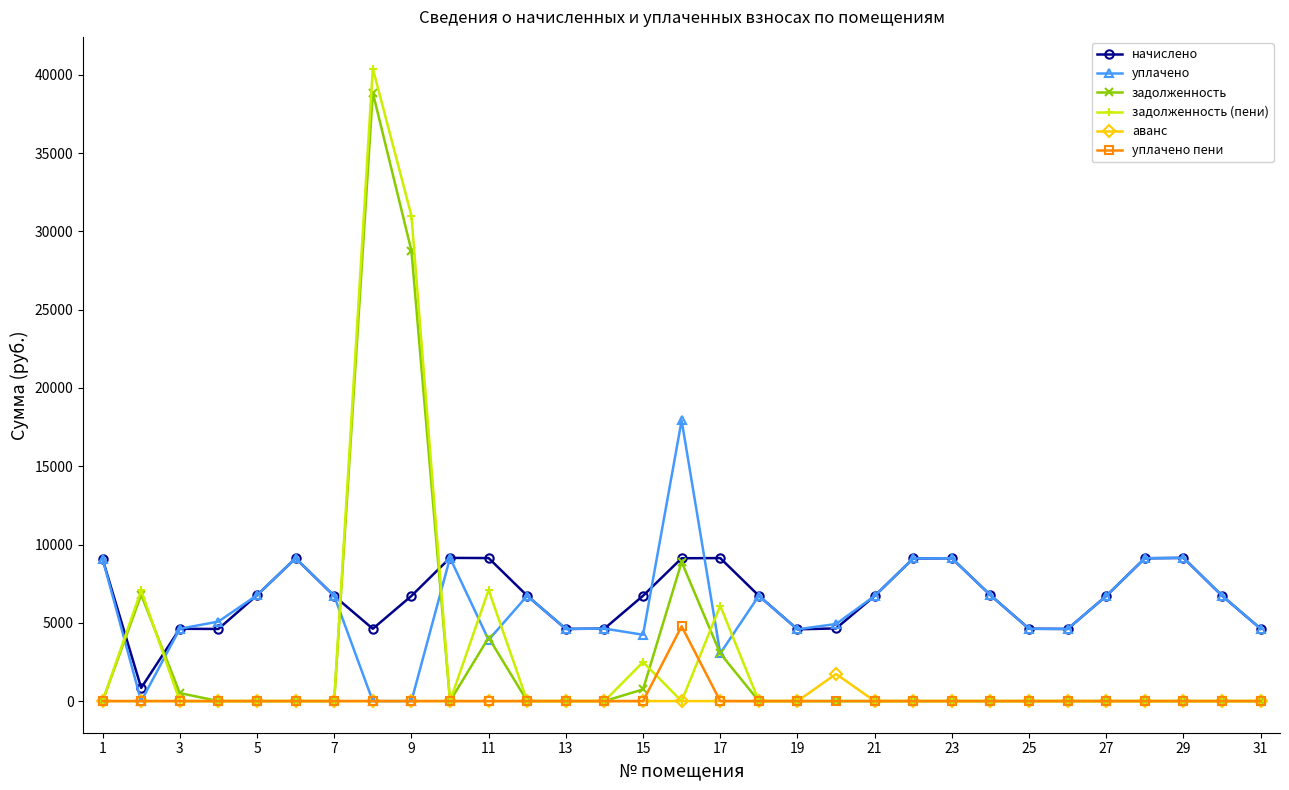

True or false: уплачено has more than 1 interior local peaks.

True